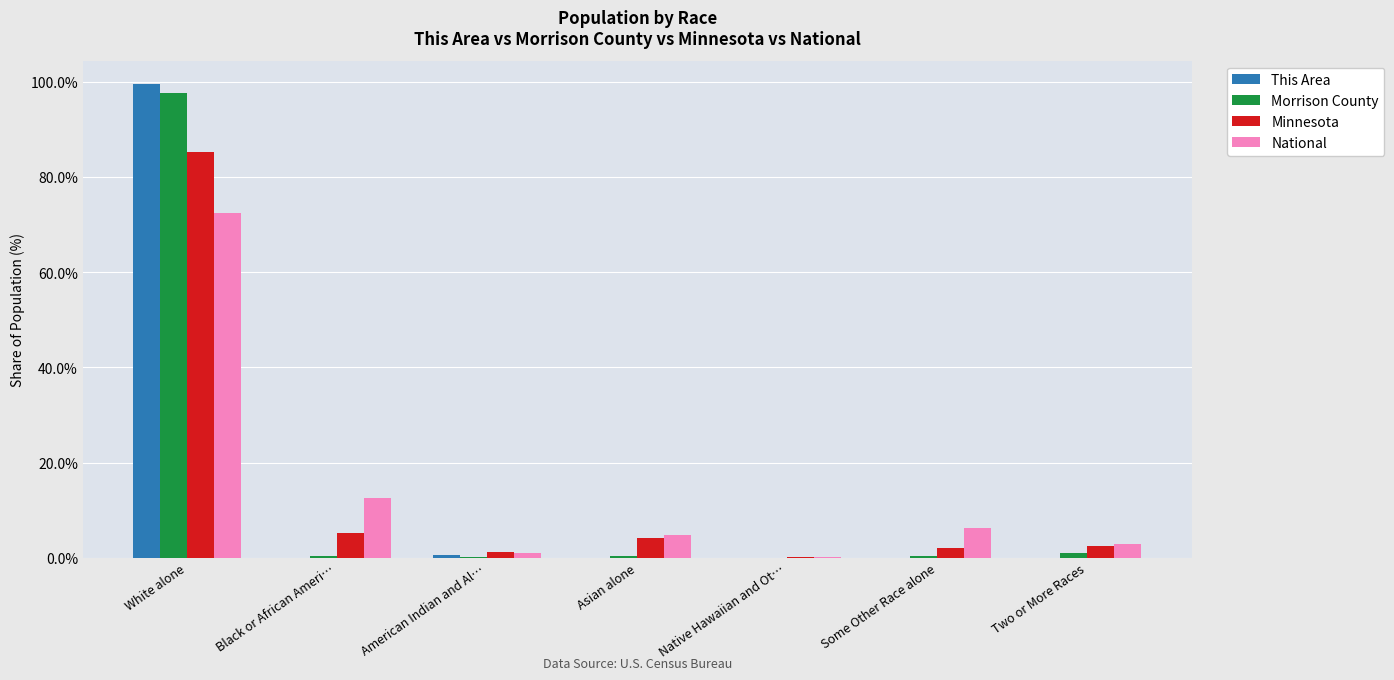

Which series changed the most between White alone and American Indian and Al…?

This Area